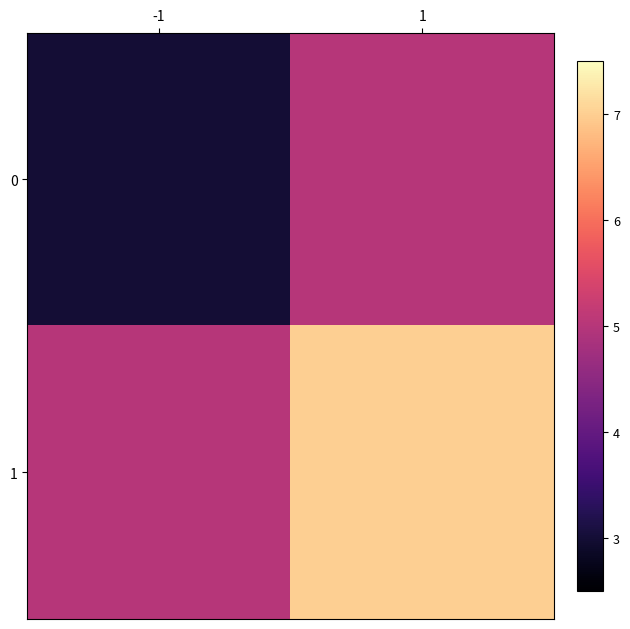

Reading right to left, extract all data points from this chart.

0: 1=5	-1=3
1: 1=7	-1=5